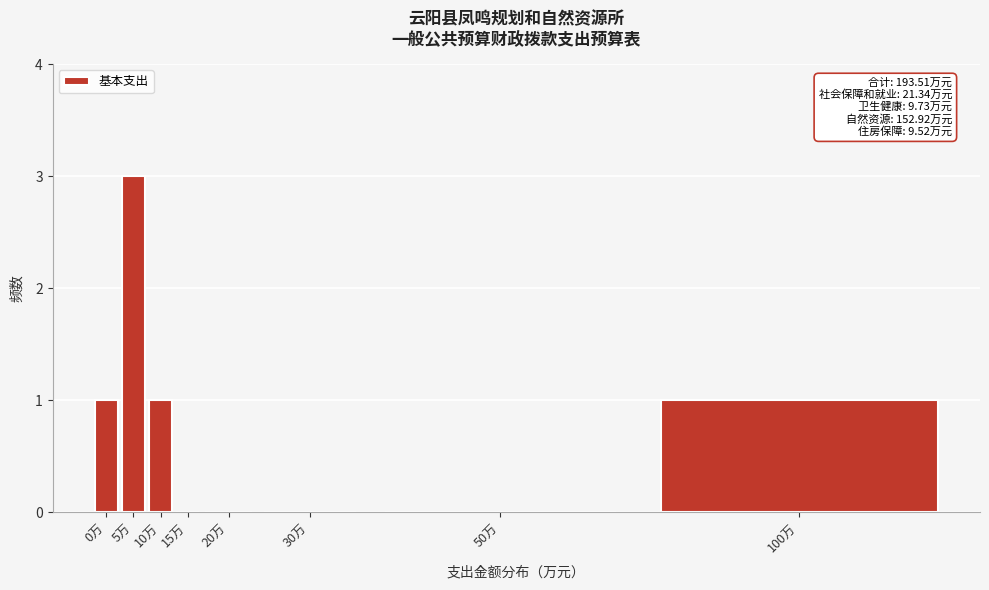

Reading left to right, what are all the values shown in this chart?

0万=1	5万=3	10万=1	15万=0	20万=0	30万=0	50万=0	100万=1